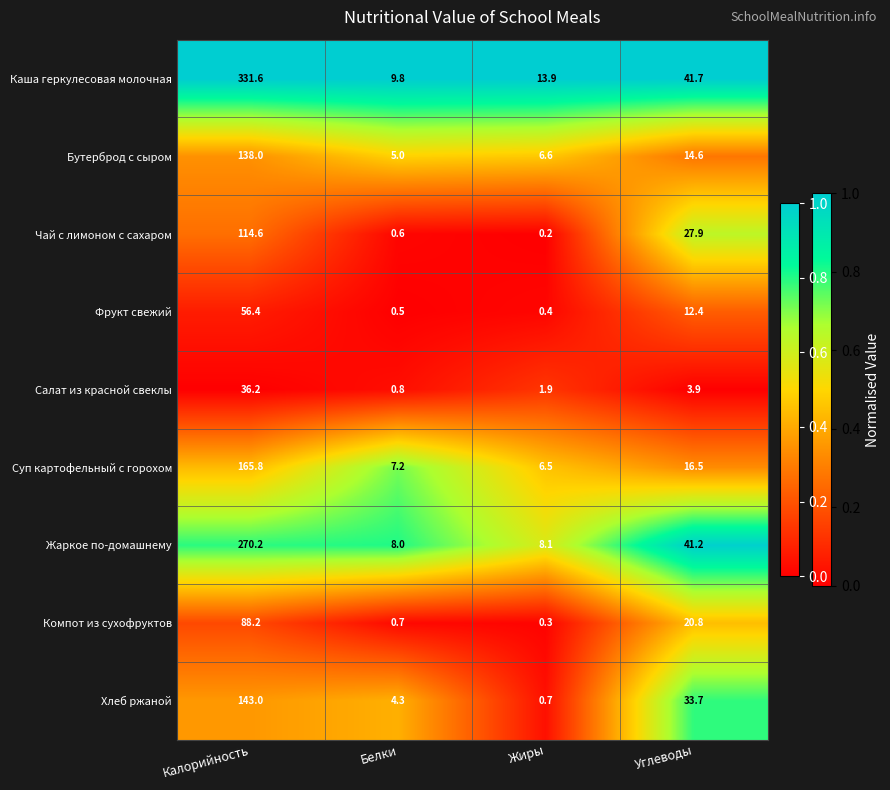

What is the maximum value shown in the chart?

331.6